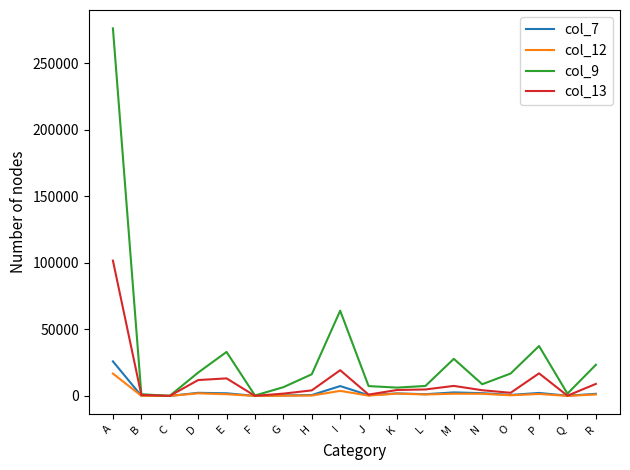

How many lines are shown in the chart?

4